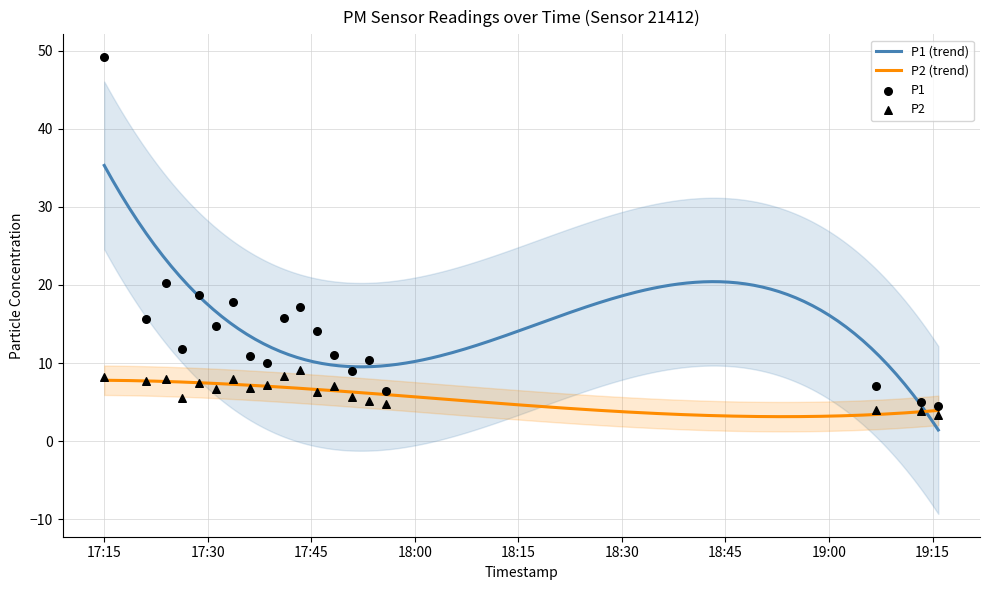

Is the value of P1 at 2023-05-28T17:36:06 greater than the value of P2 at 2023-05-28T19:13:16?

Yes